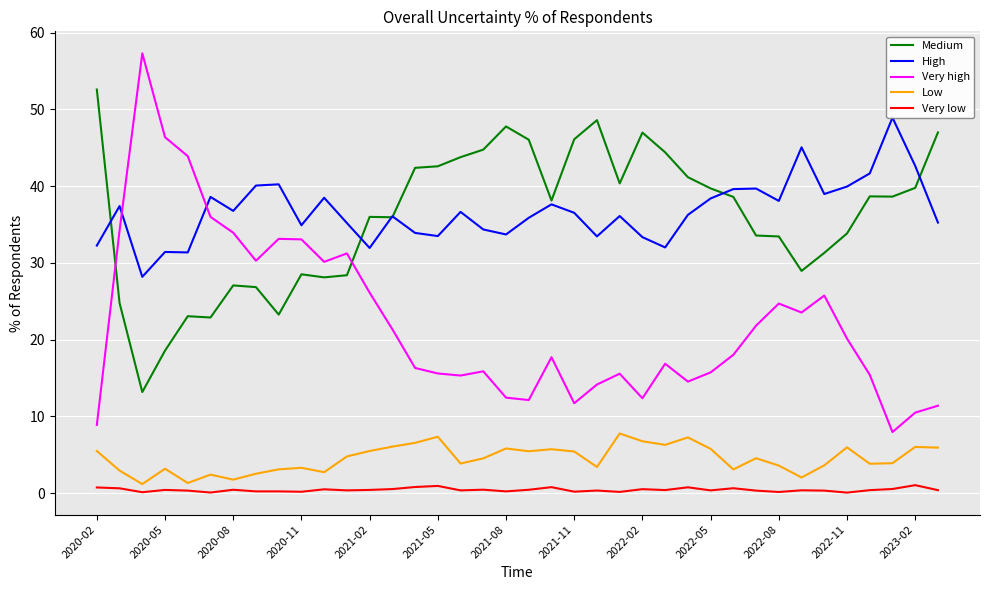

What is the value of the Very low point at the 4th from the left?

0.4